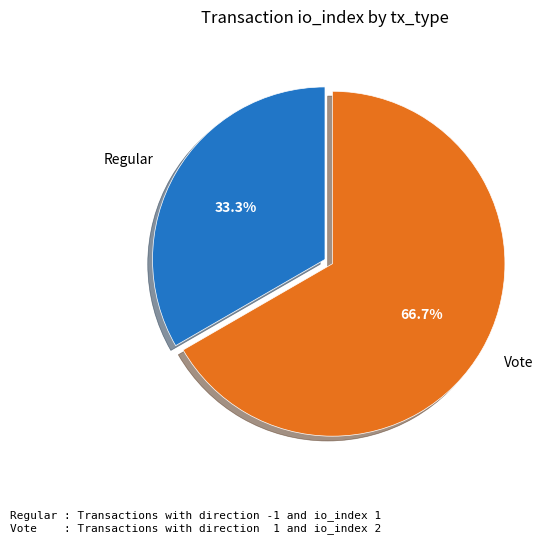

Does any single category account for the majority?

Yes